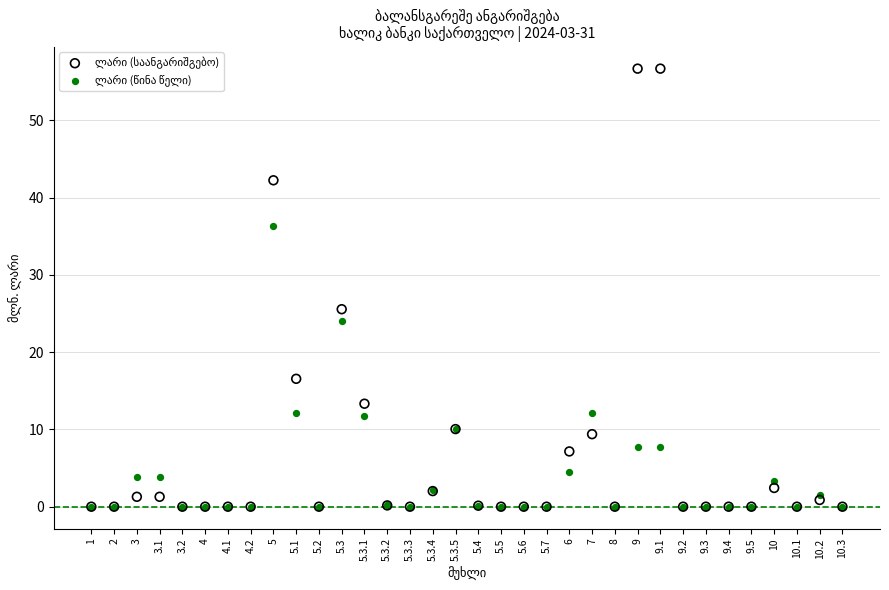

Across all series, what Y value is closest to 28?

25.6